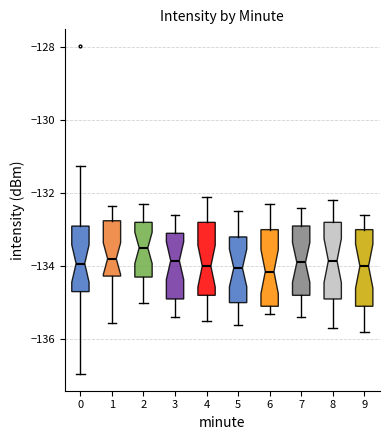

Reading left to right, read every box against the y-axis: the position of its median line, the range the box covers, and the ends of its whiskers. The values are not printed on the chart, so give them approximately, as read against the axis.

0: median -134.0, box -134.6 to -133.0, whiskers -137.0 to -131.2
1: median -133.8, box -134.2 to -132.8, whiskers -135.6 to -132.4
2: median -133.4, box -134.2 to -132.8, whiskers -135.0 to -132.2
3: median -133.8, box -134.8 to -133.0, whiskers -135.4 to -132.6
4: median -134.0, box -134.8 to -132.8, whiskers -135.4 to -132.0
5: median -134.0, box -135.0 to -133.2, whiskers -135.6 to -132.4
6: median -134.2, box -135.0 to -133.0, whiskers -135.2 to -132.2
7: median -133.8, box -134.8 to -132.8, whiskers -135.4 to -132.4
8: median -133.8, box -134.8 to -132.8, whiskers -135.6 to -132.2
9: median -134.0, box -135.0 to -133.0, whiskers -135.8 to -132.6